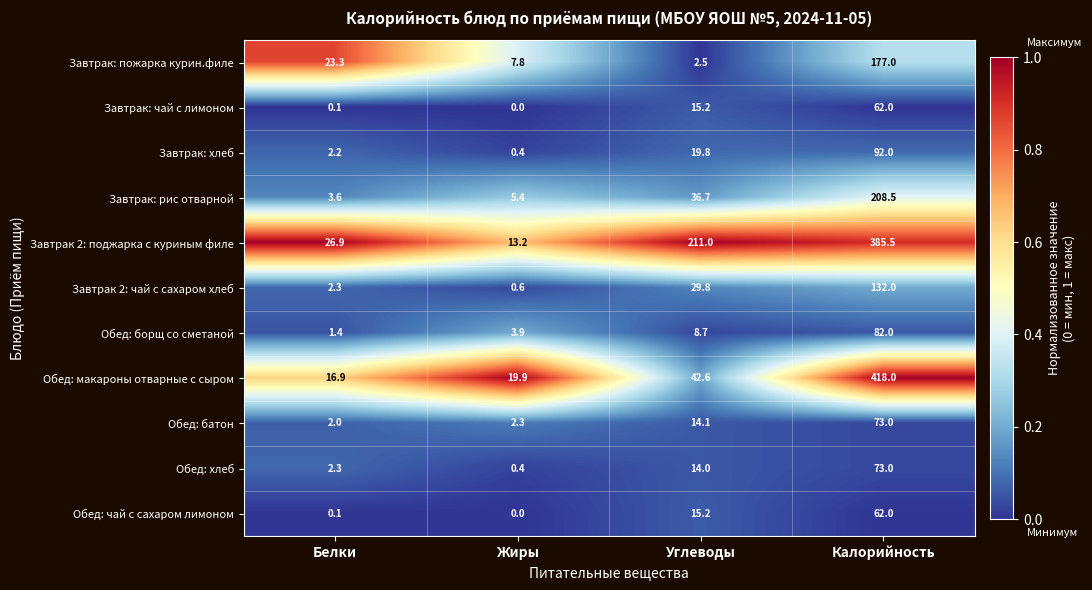

What is the sum of the Завтрак: хлеб values at Калорийность and Белки?

94.2